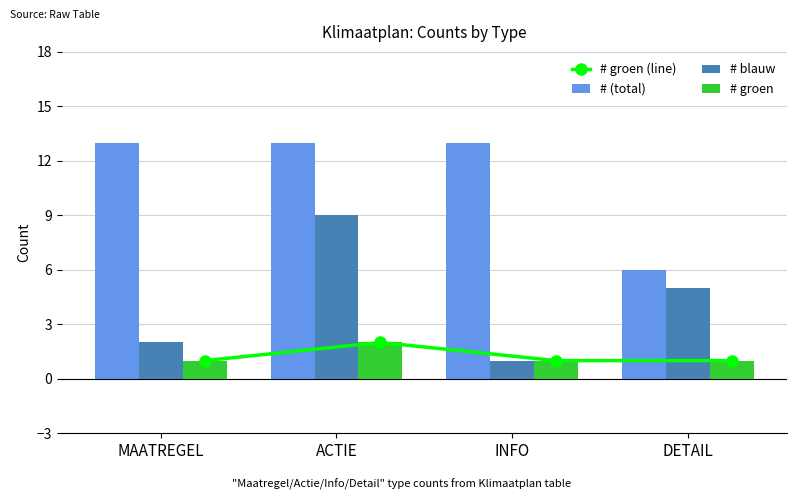

What is the difference between the highest and lowest values at INFO?

12